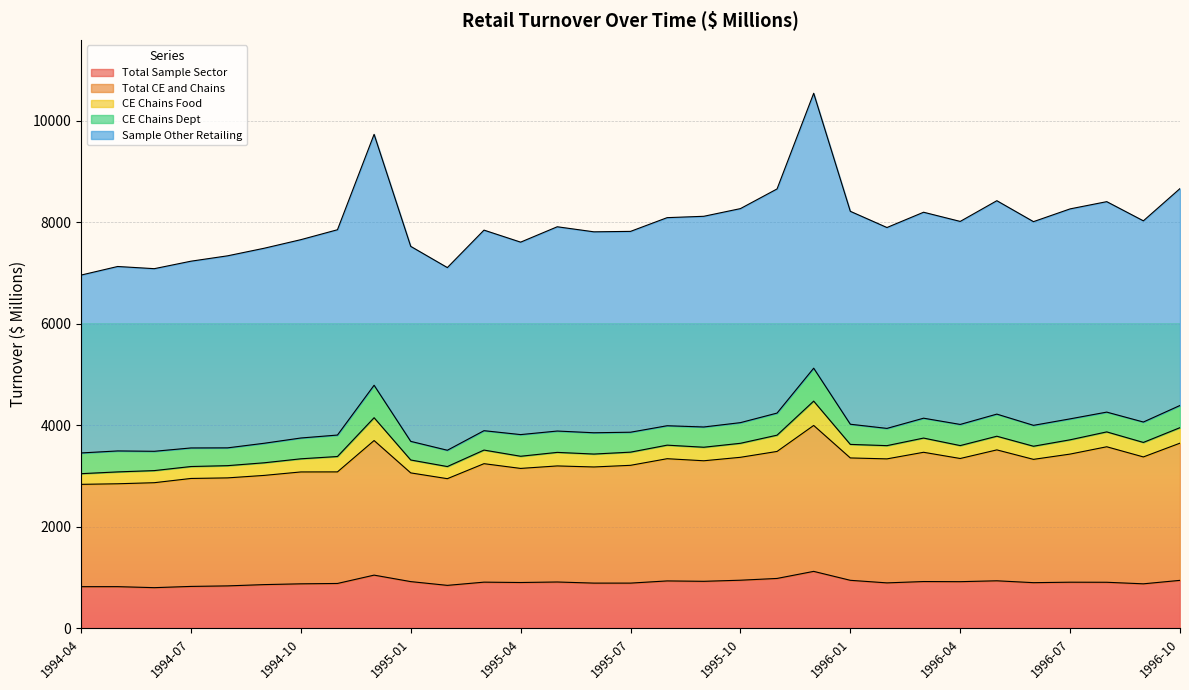

How many lines are shown in the chart?

5